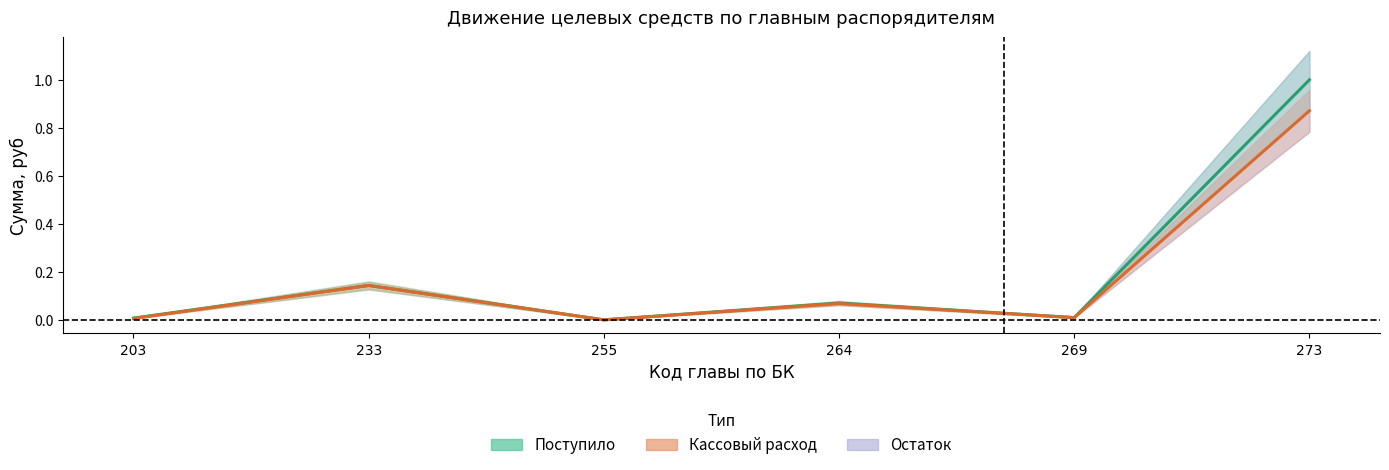

True or false: Поступило and Кассовый расход intersect in this chart.

False